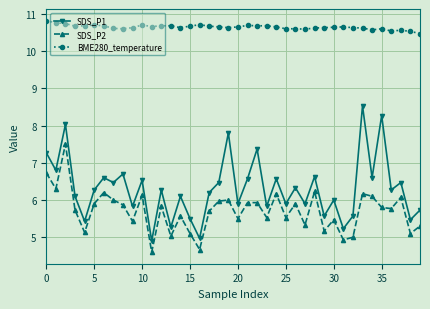

Which series has the largest total across all categories?

BME280_temperature